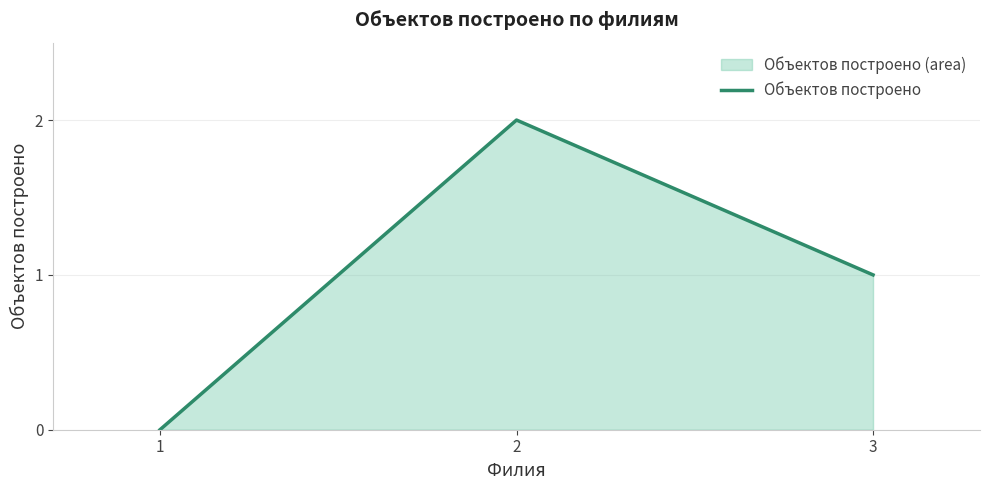

Reading left to right, transcribe all the data shown in this chart.

1=0	2=2	3=1